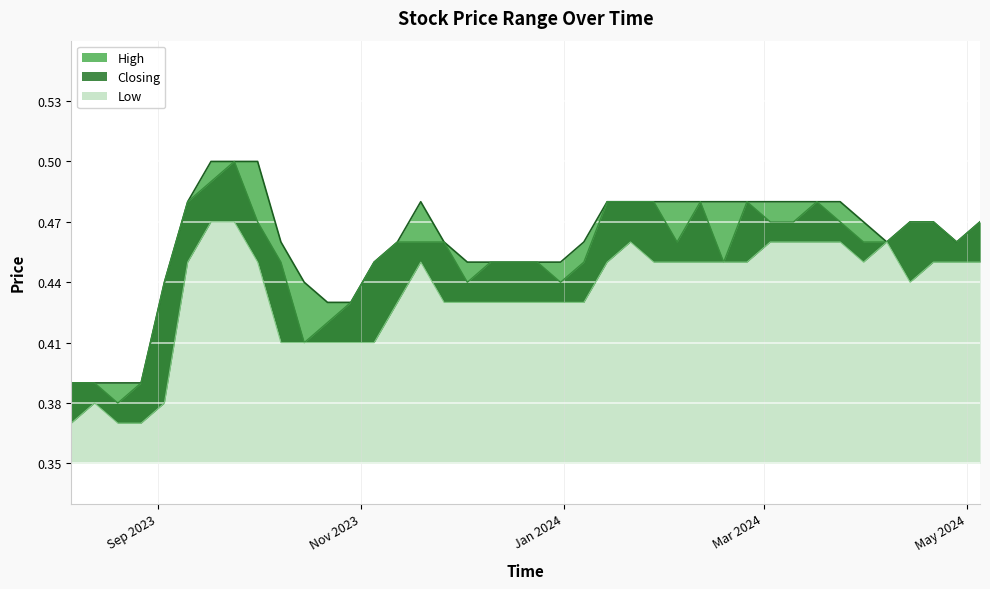

What is the smallest value displayed?

0.4